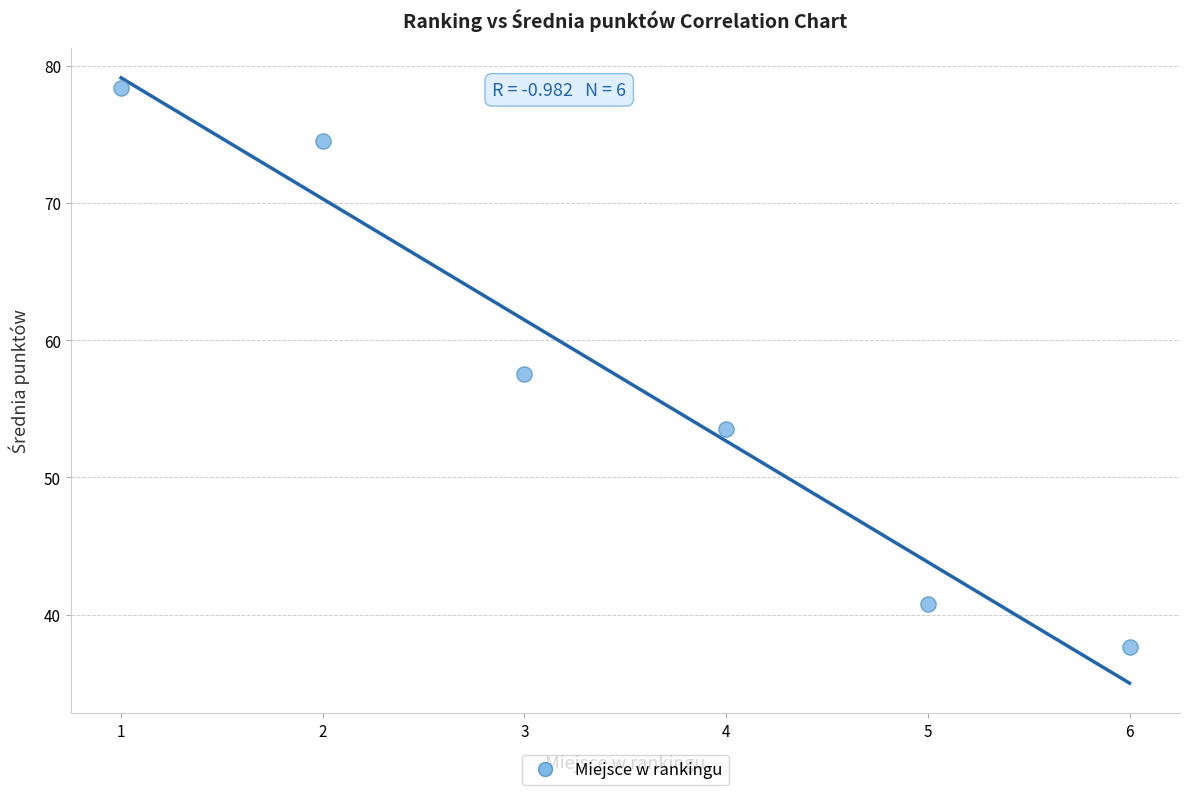

What is the range of X values (max minus min)?

5.0